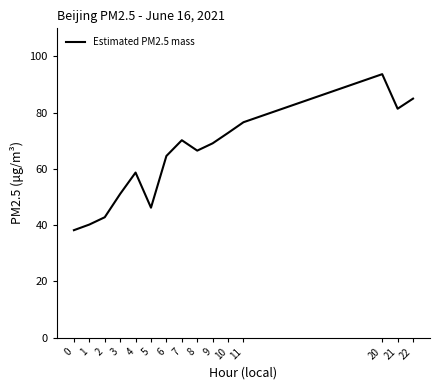

List the labels in order of value, smallest first.

0, 1, 2, 5, 3, 4, 6, 8, 9, 7, 10, 11, 21, 22, 20